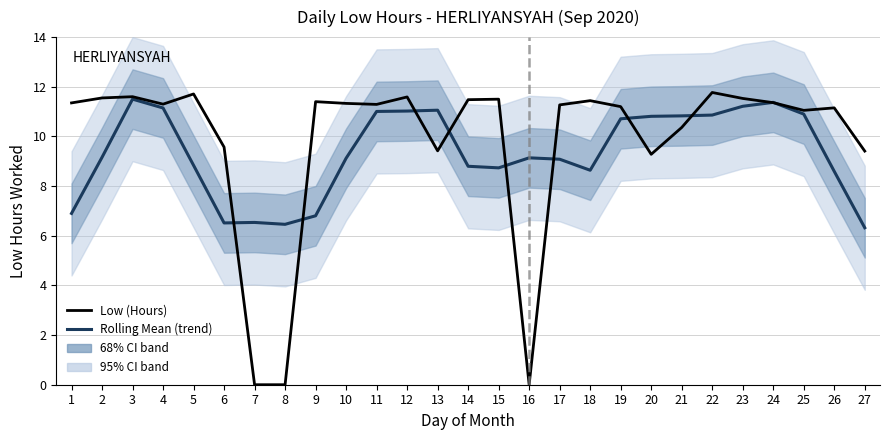

Which label corresponds to the smallest value in the chart?

7